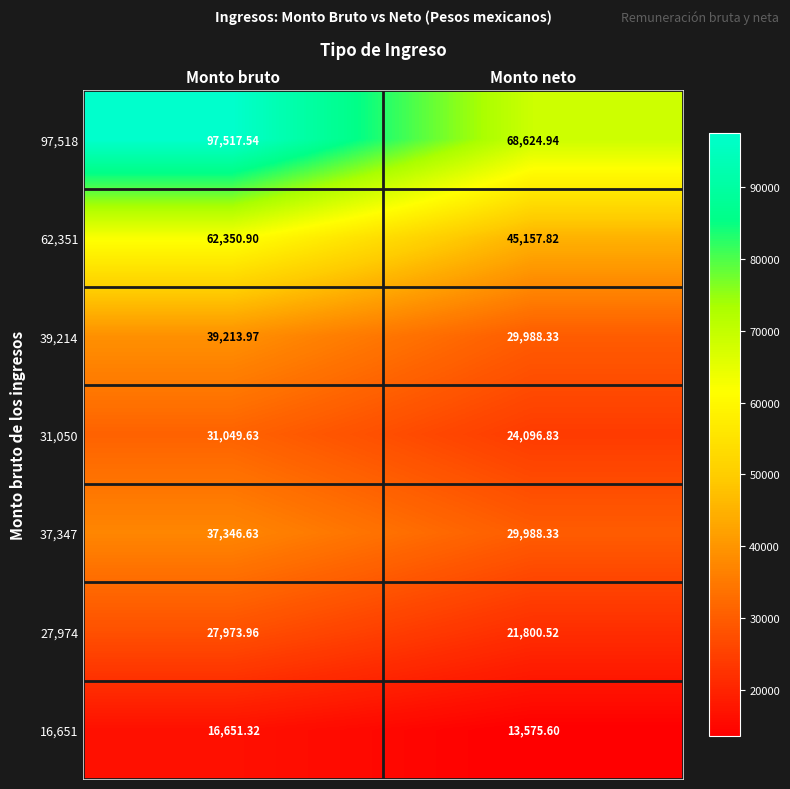

At which label is 39,214 closest to 34601?

Monto neto